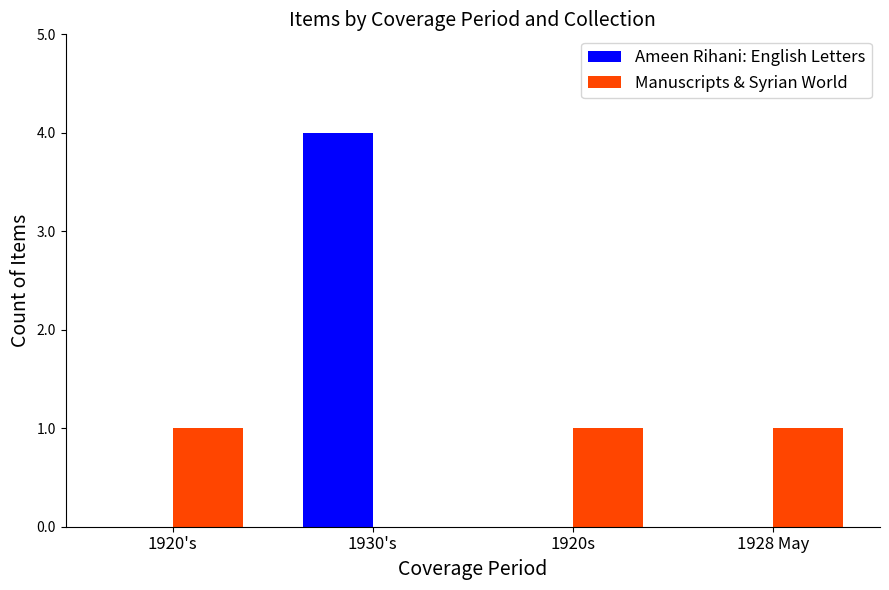

What is the average value of the Manuscripts & Syrian World series?

1